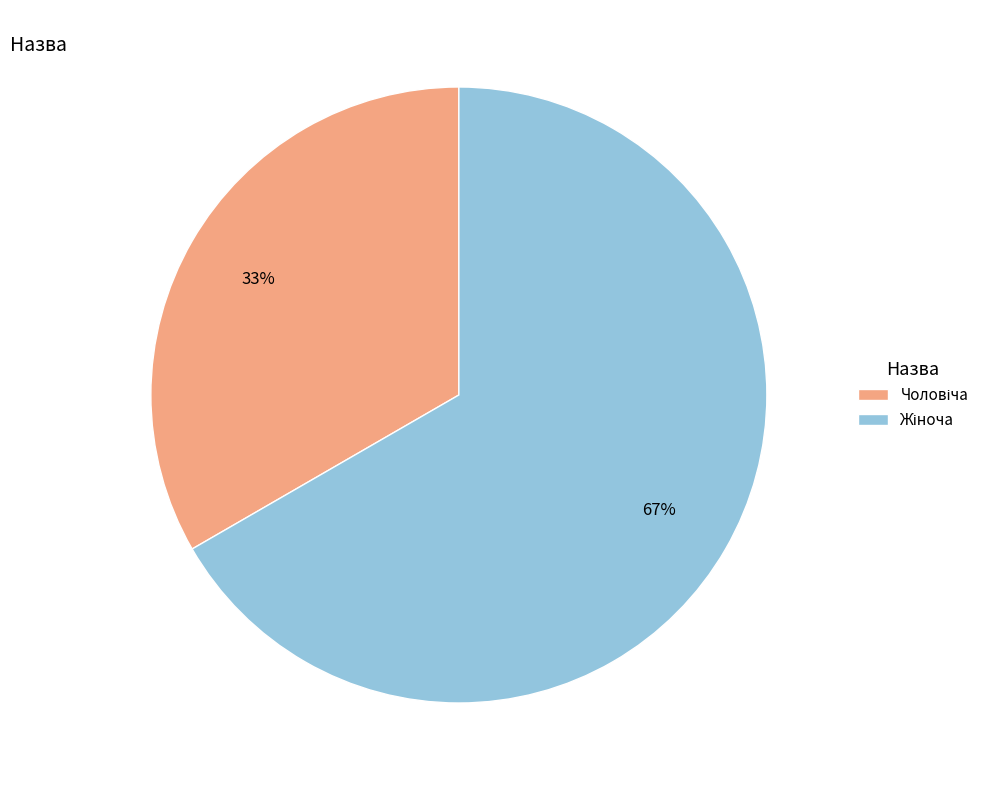

To the nearest percent, what is the average slice percentage?

50%